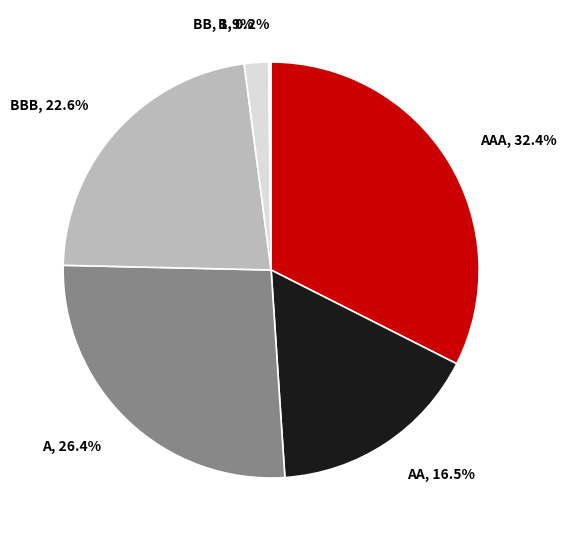

Is the sum of AAA, 32.4% and BB, 1.9% greater than half?

No